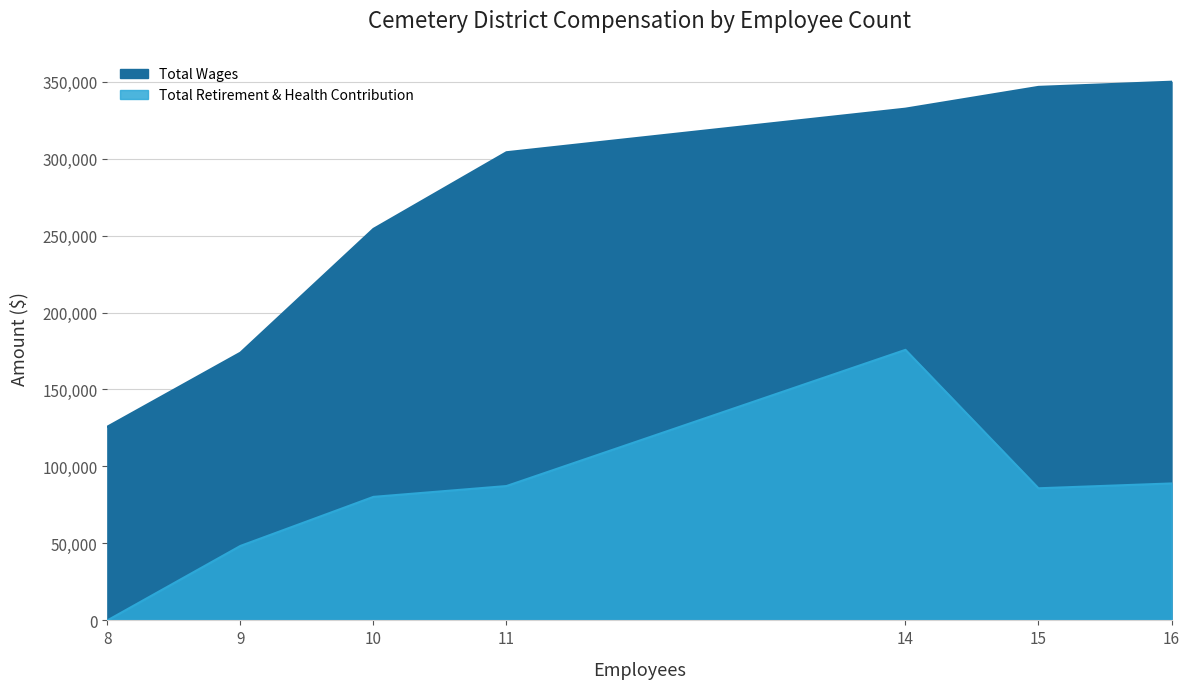

True or false: Total Wages and Total Retirement & Health Contribution intersect in this chart.

False